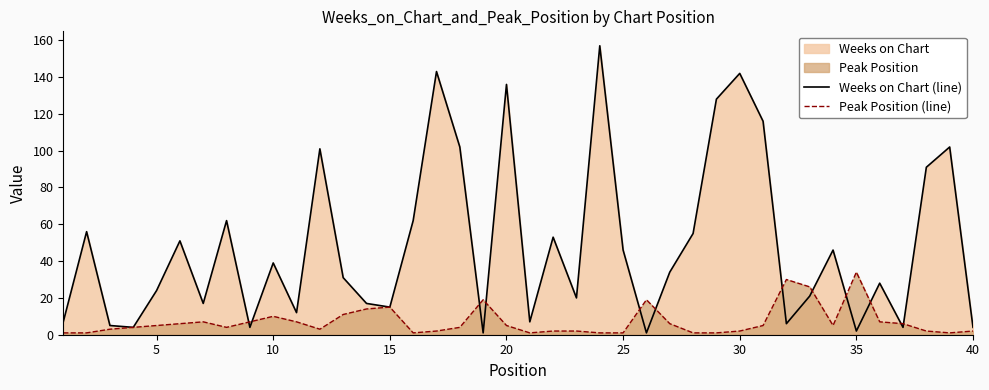

Which series ends up on top after the final intersection of Peak Position (line) and Weeks on Chart (line)?

Weeks on Chart (line)